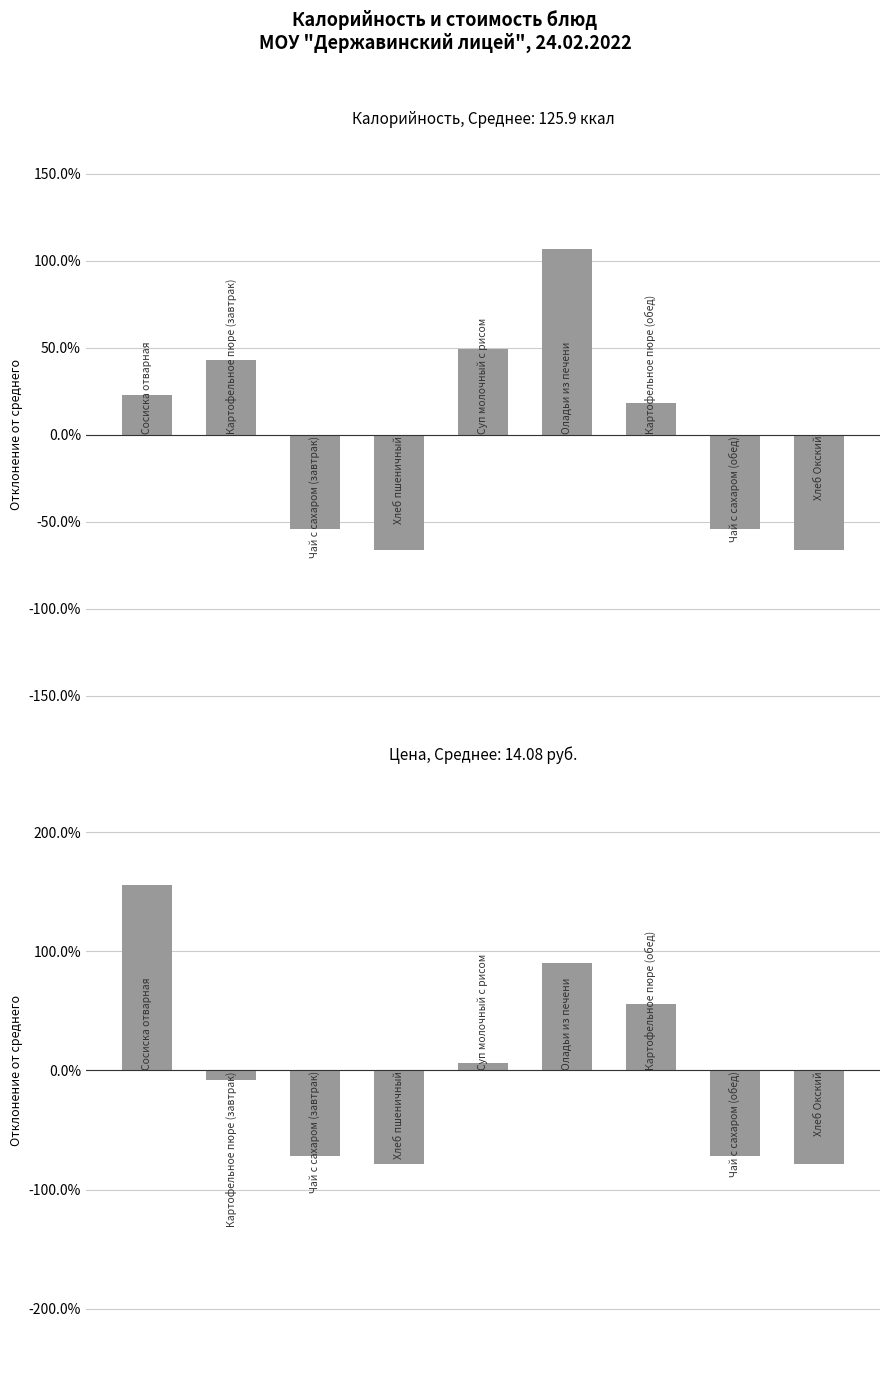

List the labels in order of value, largest first.

Оладьи из печени, Суп молочный с рисом, Картофельное пюре (завтрак), Сосиска отварная, Картофельное пюре (обед), Чай с сахаром (завтрак), Чай с сахаром (обед), Хлеб пшеничный, Хлеб Окский